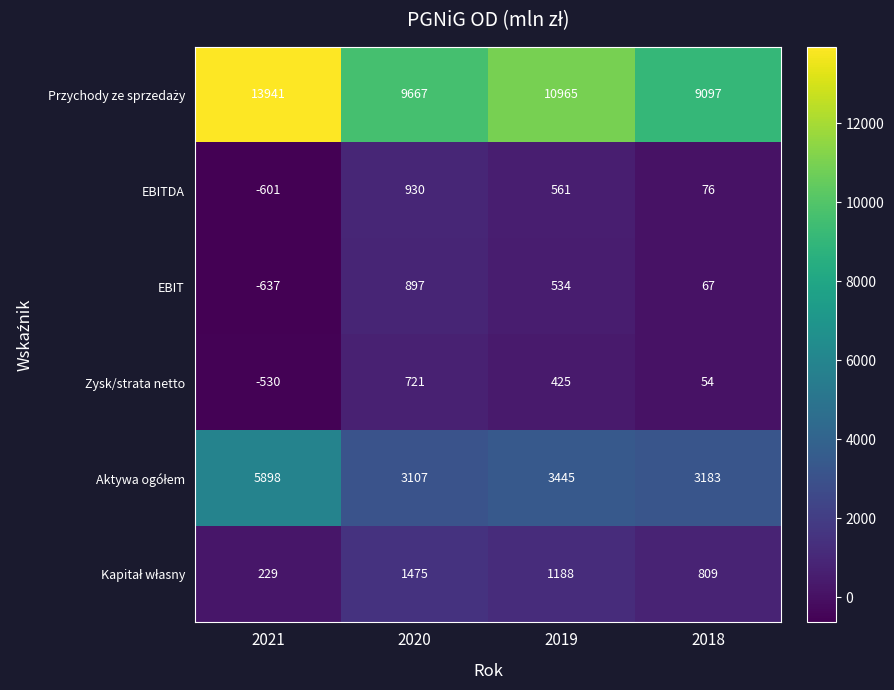

Which category has the lowest value across all series?

2021